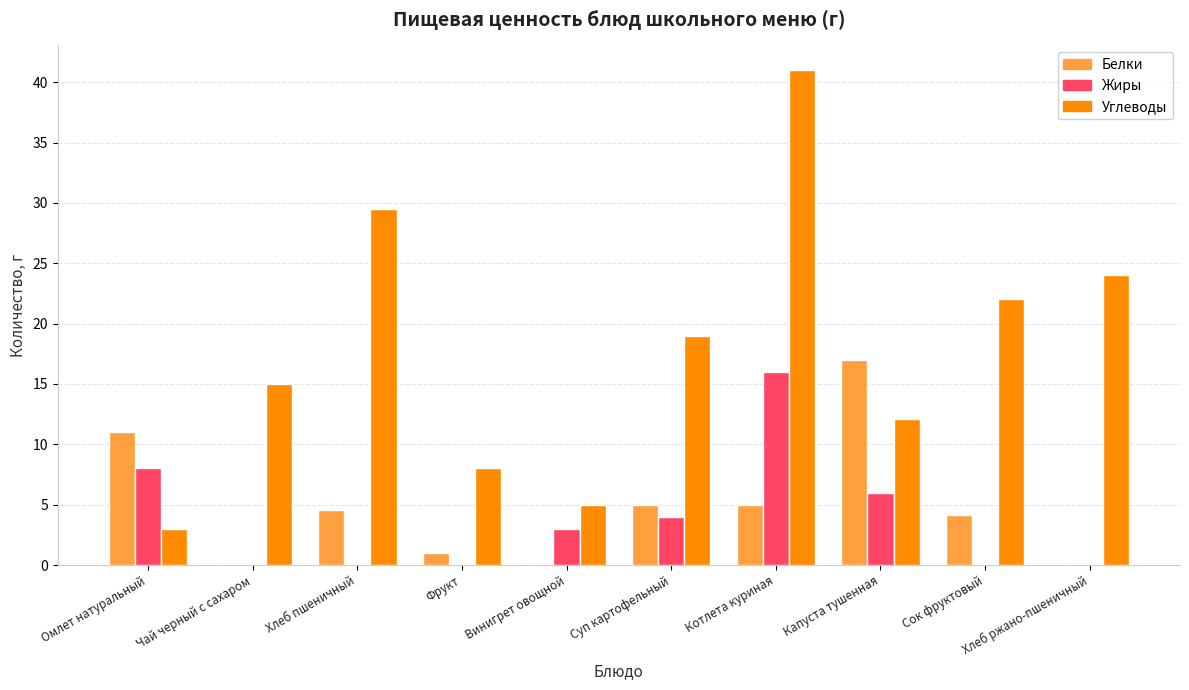

Which series has the largest range (max minus min)?

Углеводы